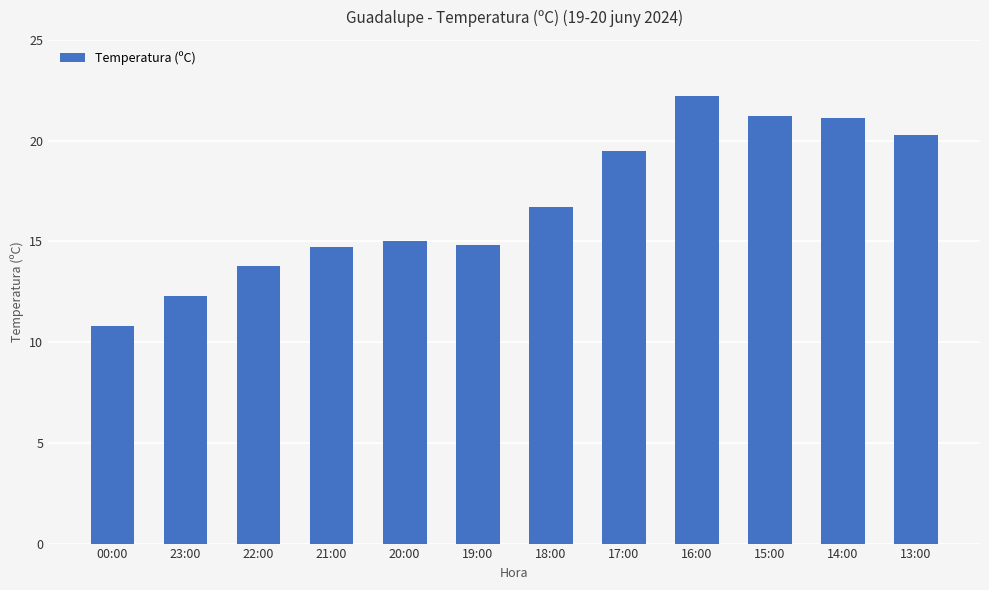

What is the greatest value displayed?

22.2